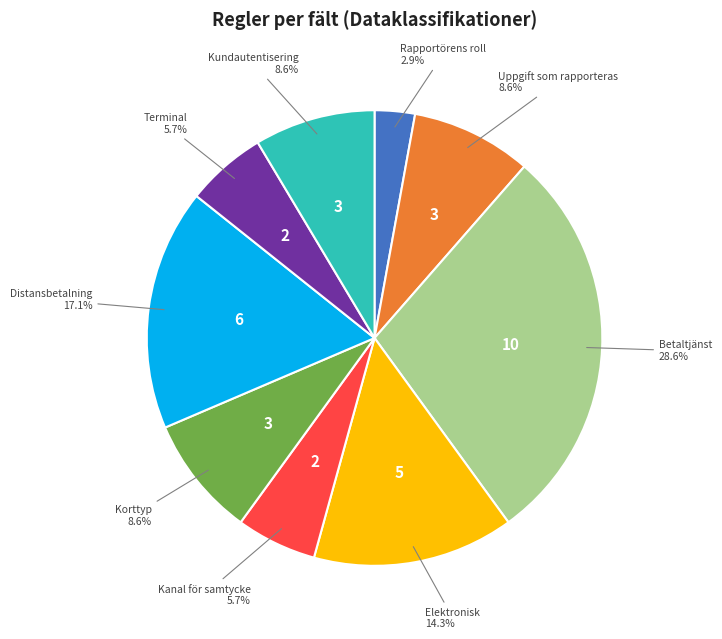

Do Uppgift som rapporteras and Elektronisk together represent more than half of the pie?

No